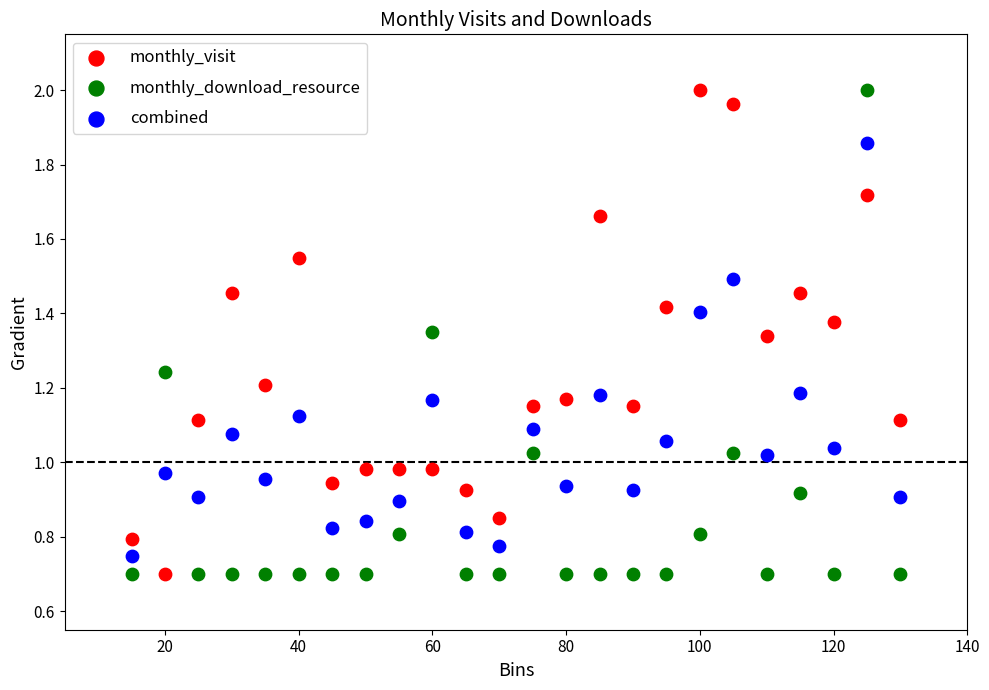

What are all the series names shown in the legend?

monthly_visit, monthly_download_resource, combined